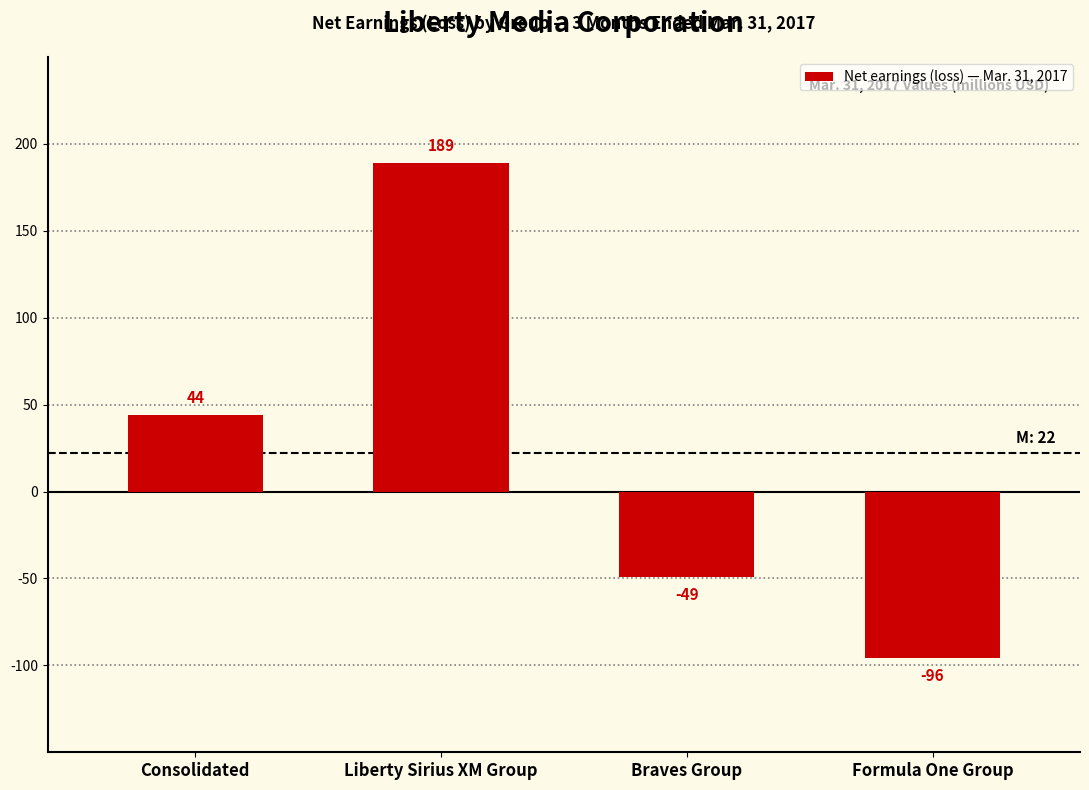

Reading right to left, extract all data points from this chart.

Formula One Group=-96	Braves Group=-49	Liberty Sirius XM Group=189	Consolidated=44